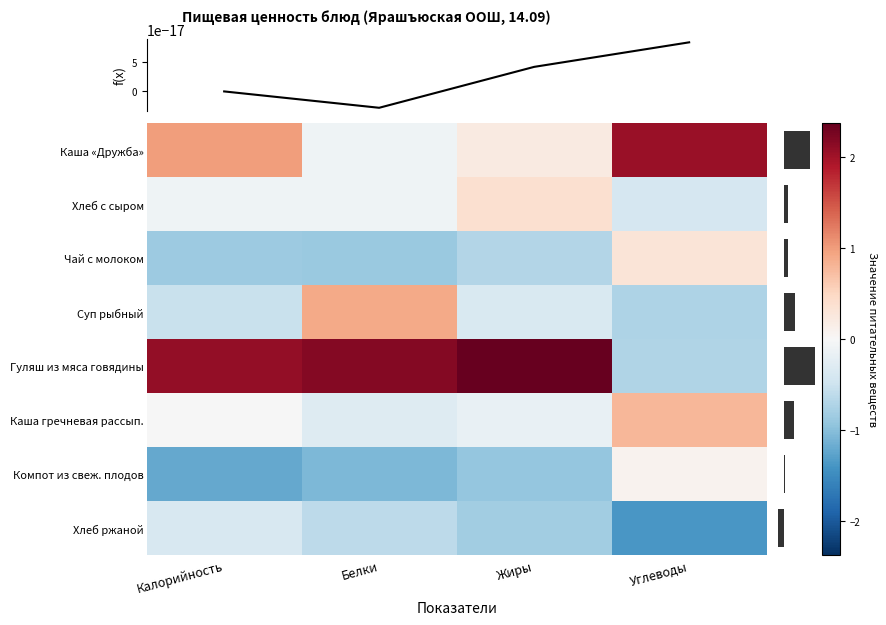

Is the value of Хлеб ржаной at Жиры greater than the value of Гуляш из мяса говядины at Углеводы?

No